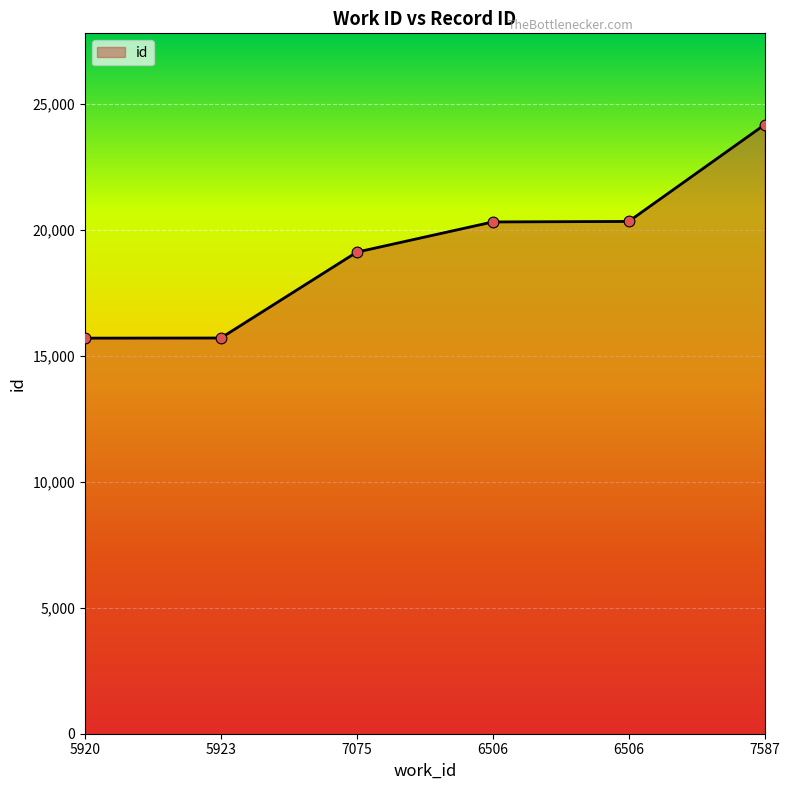

What is the ratio of the value at 7075 to the value at 7587?

0.8